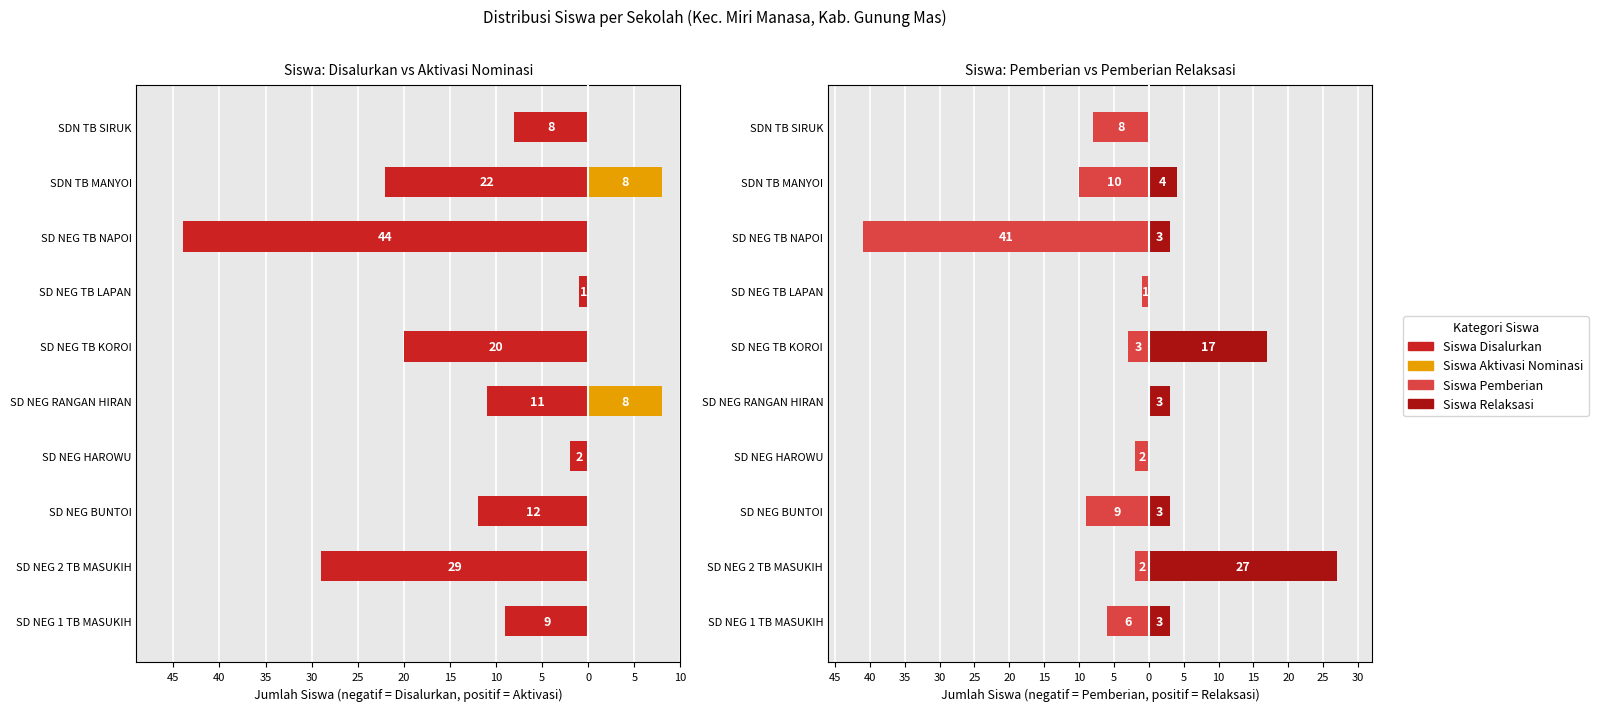

How many groups of bars are there?

10